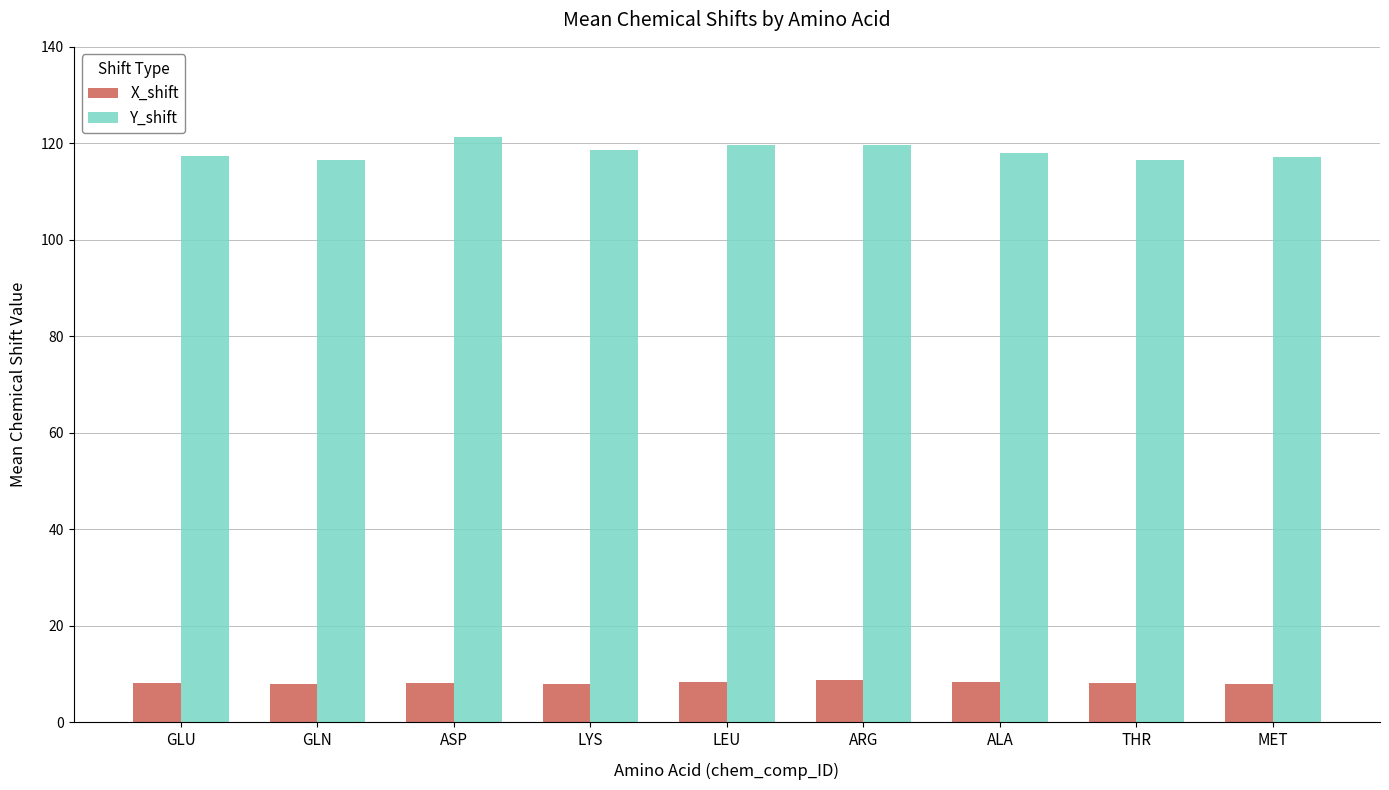

List the series in order of their overall mean, highest first.

Y_shift, X_shift